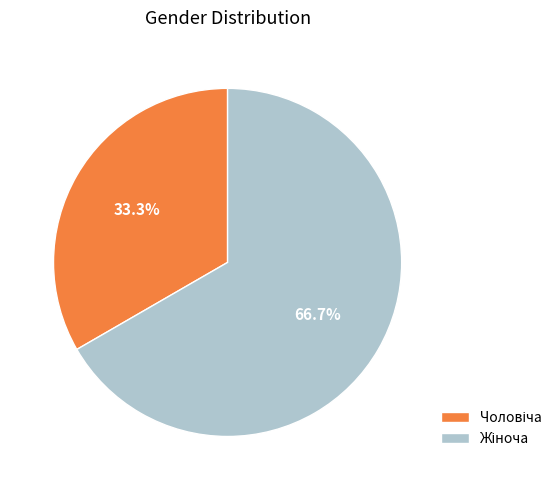

Does any single category account for the majority?

Yes